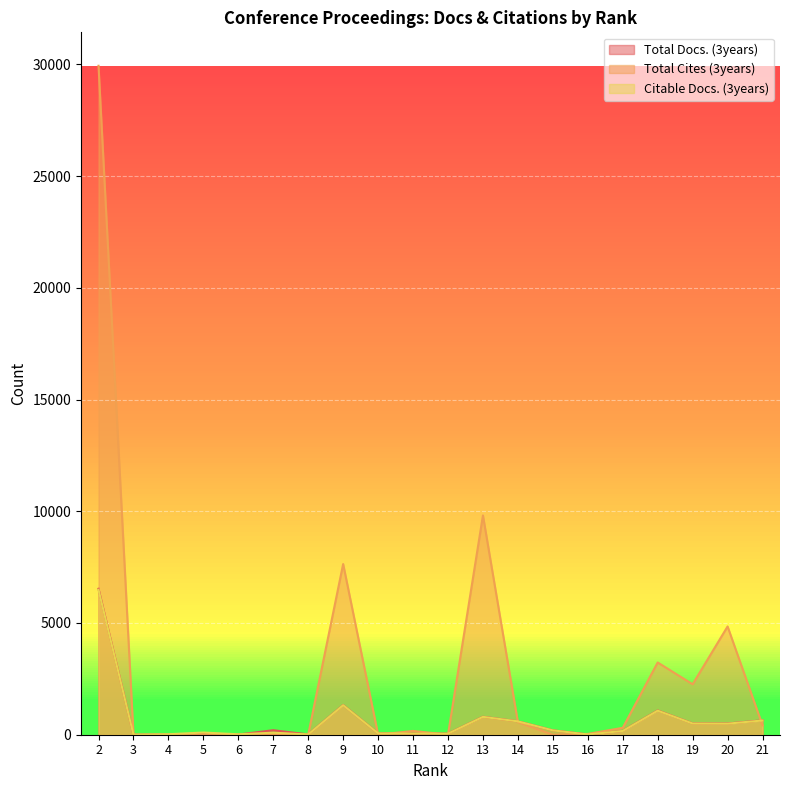

Reading right to left, transcribe all the data shown in this chart.

Total Docs. (3years): 21=644	20=502	19=505	18=1085	17=172	16=14	15=197	14=599	13=803	12=51	11=53	10=63	9=1327	8=14	7=201	6=9	5=32	4=10	3=0	2=6531
Total Cites (3years): 21=420	20=4845	19=2258	18=3233	17=309	16=36	15=0	14=560	13=9813	12=0	11=170	10=0	9=7639	8=0	7=0	6=0	5=0	4=0	3=0	2=29937
Citable Docs. (3years): 21=637	20=495	19=501	18=1077	17=168	16=12	15=195	14=598	13=799	12=48	11=50	10=61	9=1321	8=12	7=91	6=19	5=98	4=22	3=0	2=6489